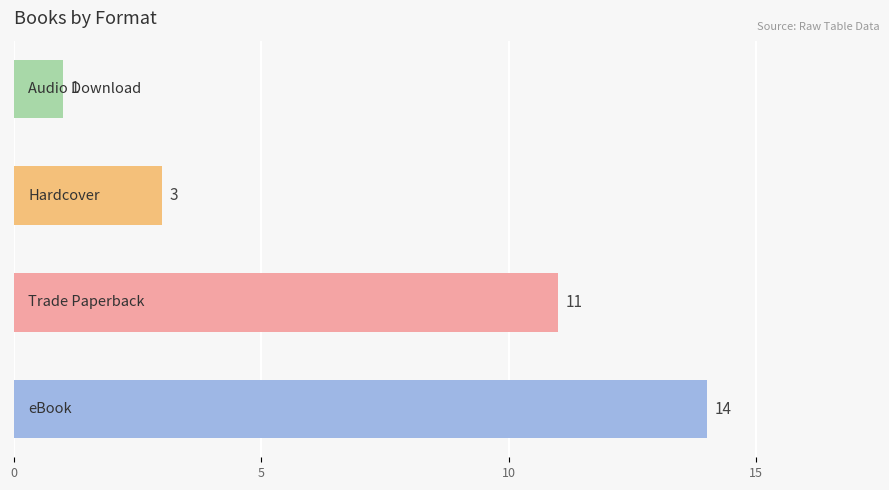

Count the number of data series in this chart.

1